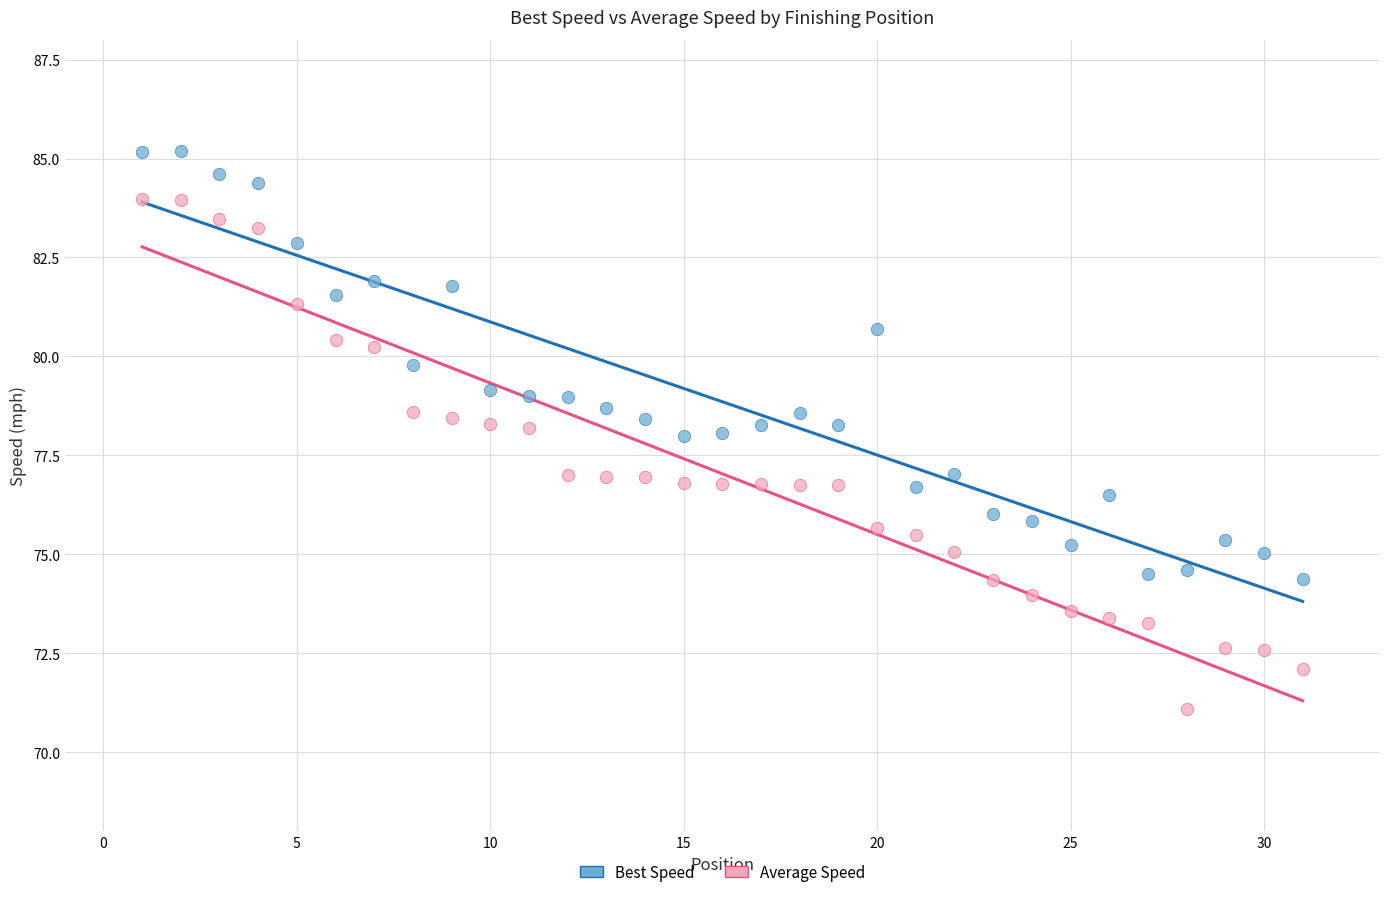

Across all data points, what is the range of X values (max minus min)?

30.0